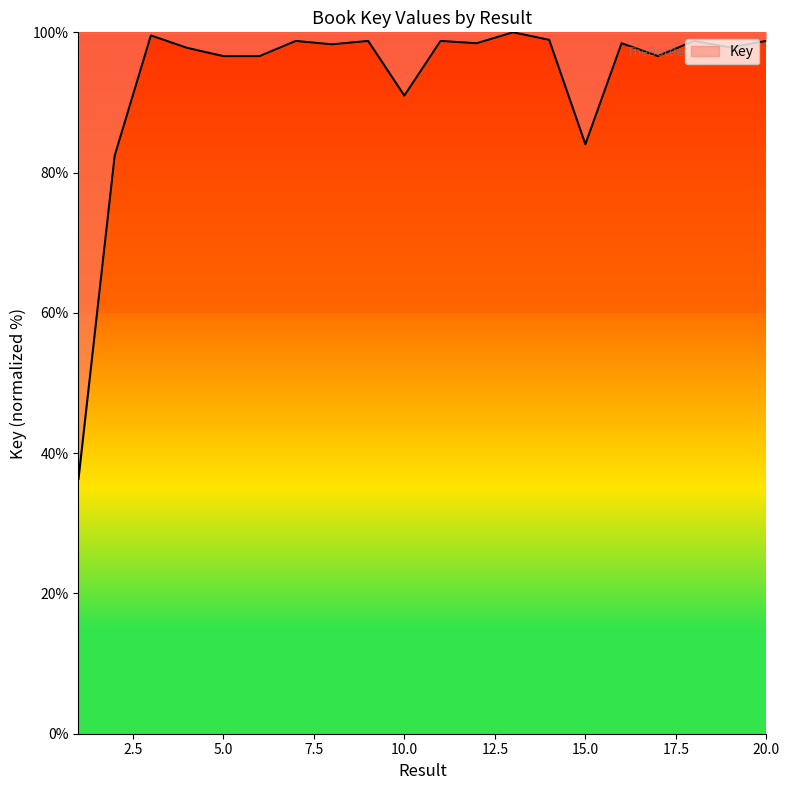

What is the greatest value displayed?

100.0